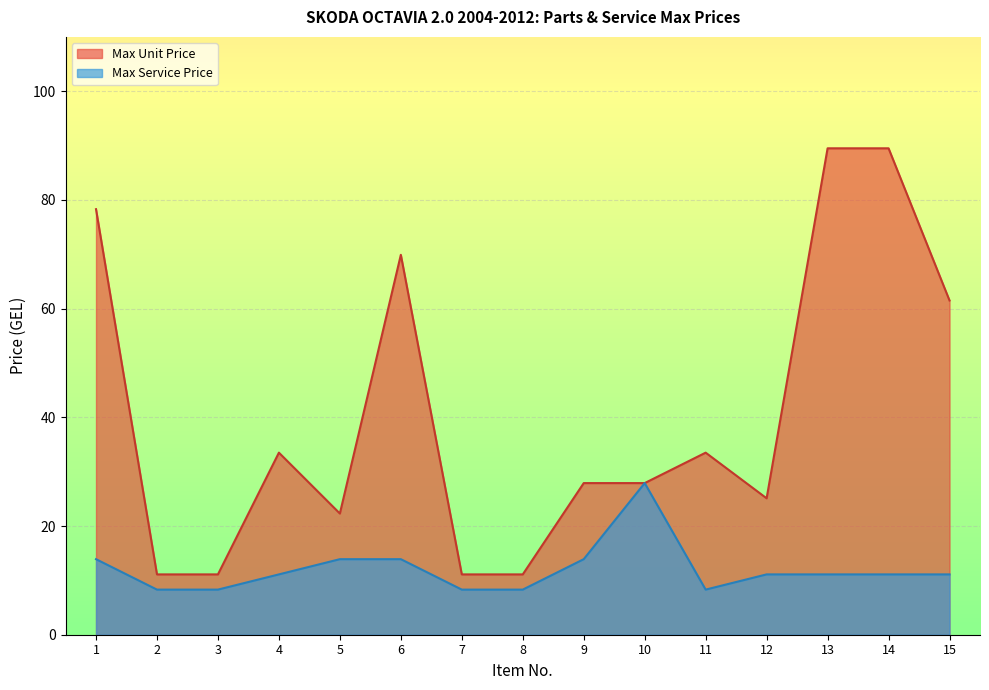

List the labels in order of Max Unit Price value, smallest first.

2, 3, 7, 8, 5, 12, 9, 10, 4, 11, 15, 6, 1, 13, 14